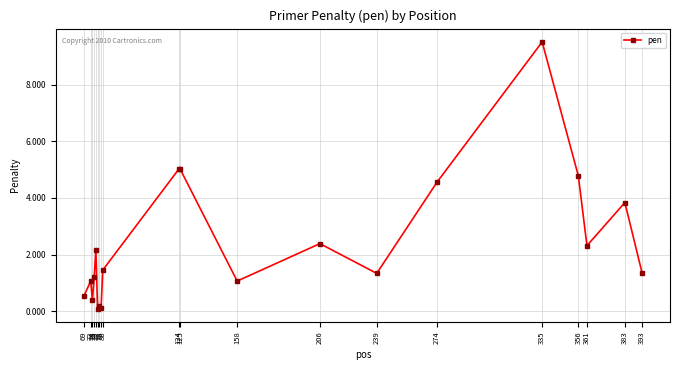

How many data points are less than 1?

5